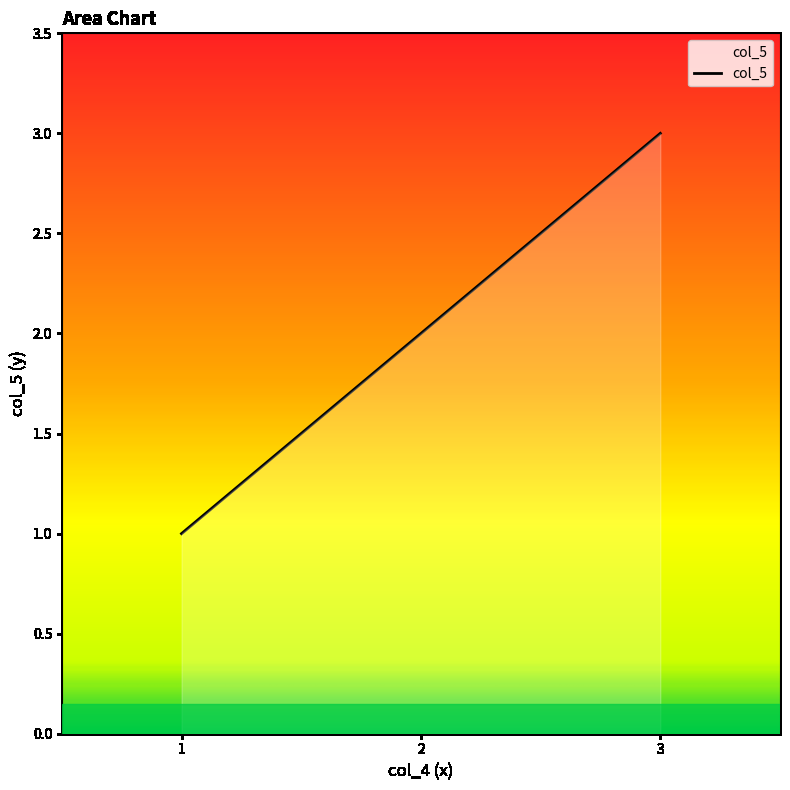

What is the greatest value displayed?

3